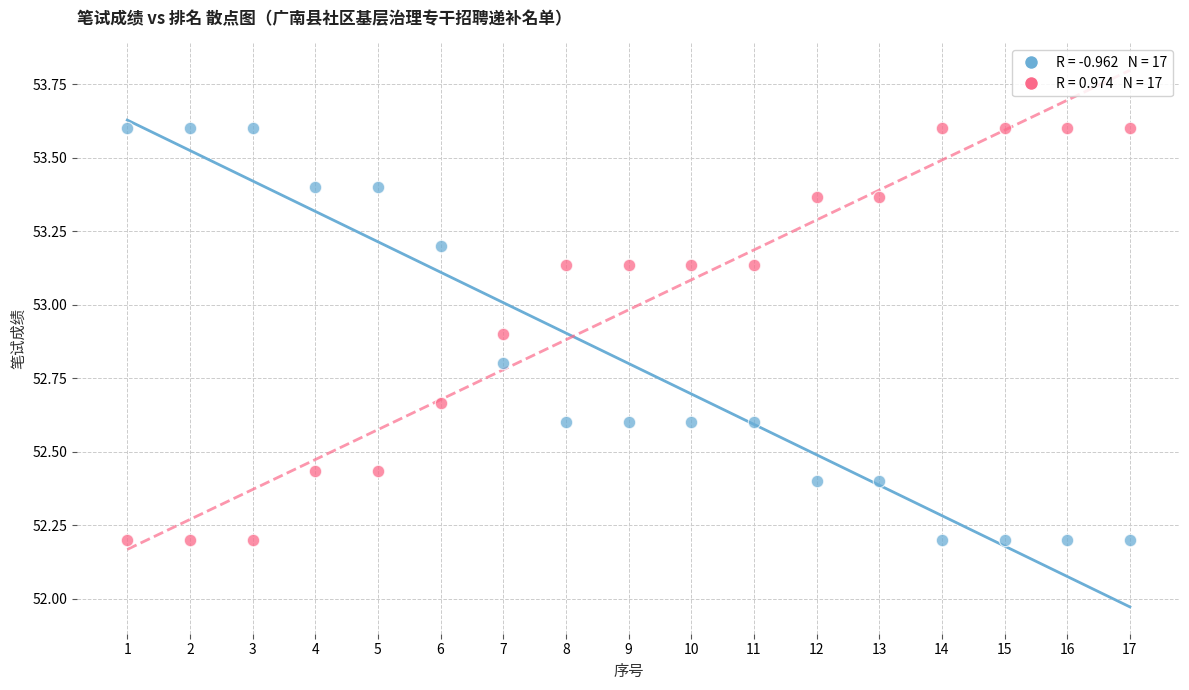

Across all data points, what is the range of X values (max minus min)?

16.0